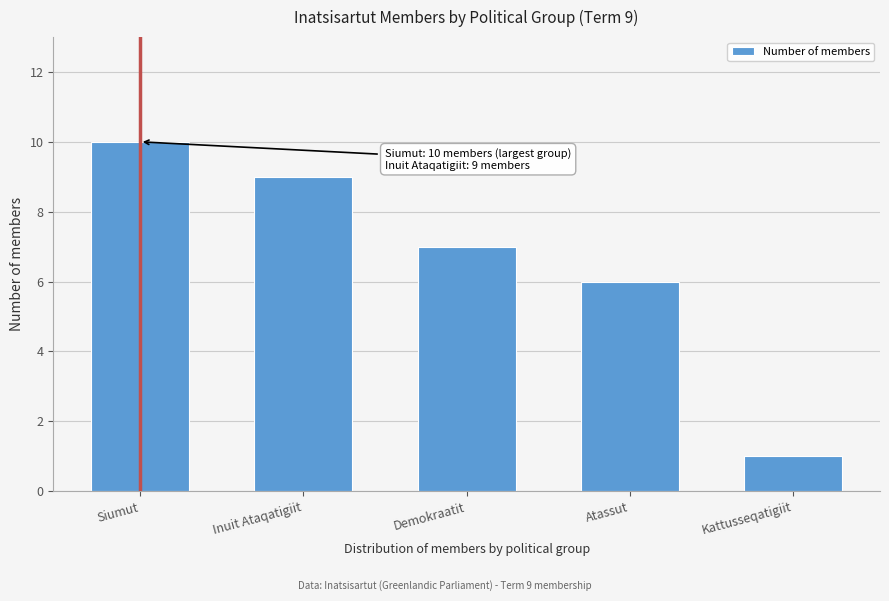

Reading right to left, list all the values displayed in this chart.

Kattusseqatigiit=1	Atassut=6	Demokraatit=7	Inuit Ataqatigiit=9	Siumut=10